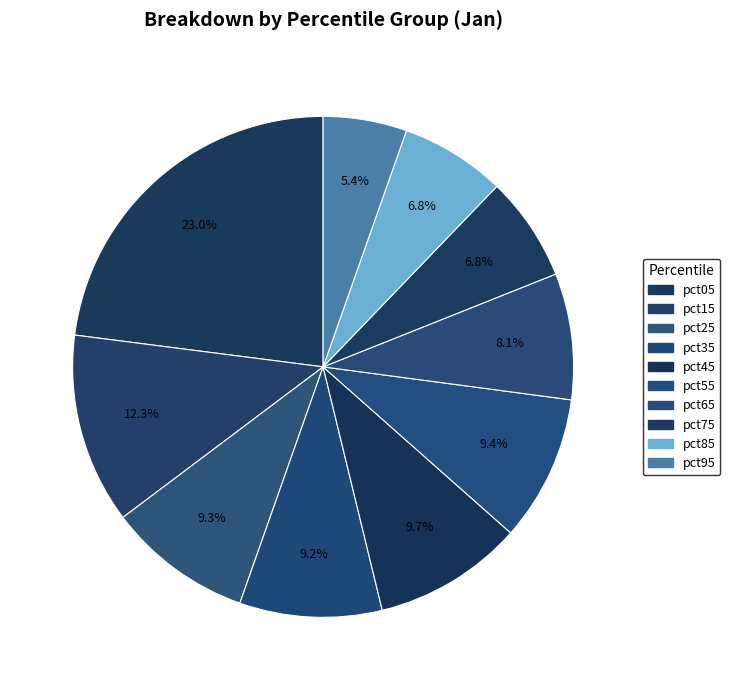

What percentage do pct05 and pct75 together represent?

29.7%